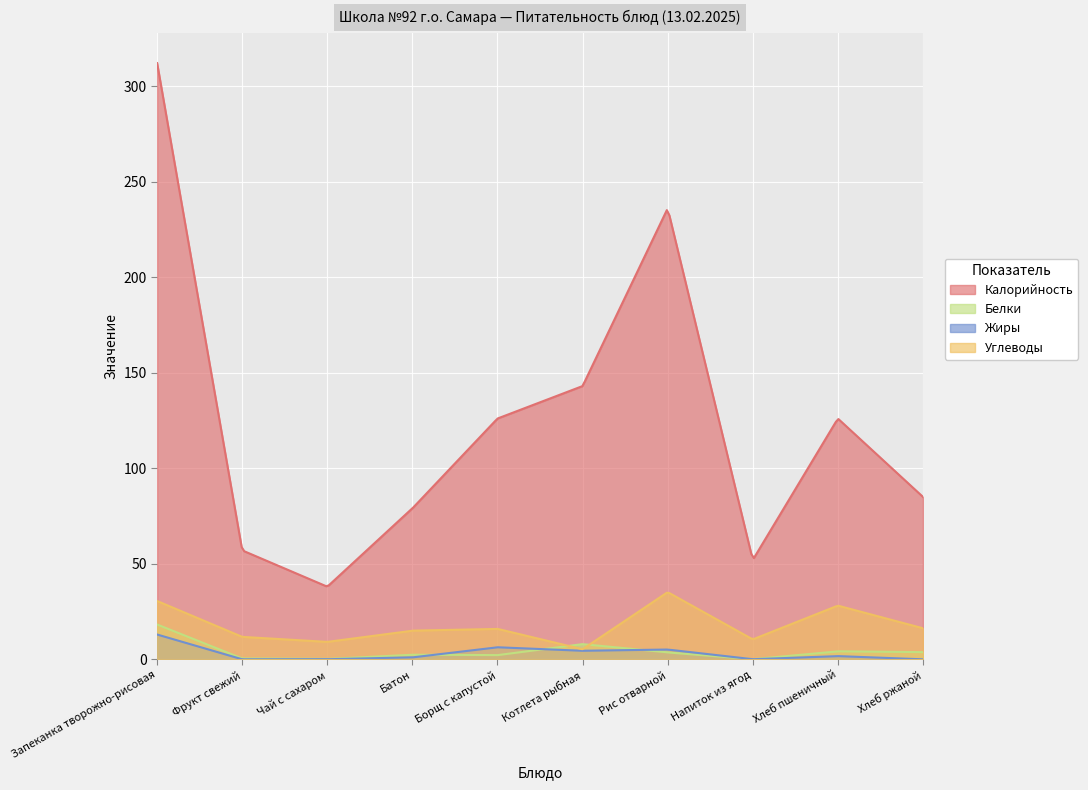

True or false: Жиры and Белки cross at least once.

True